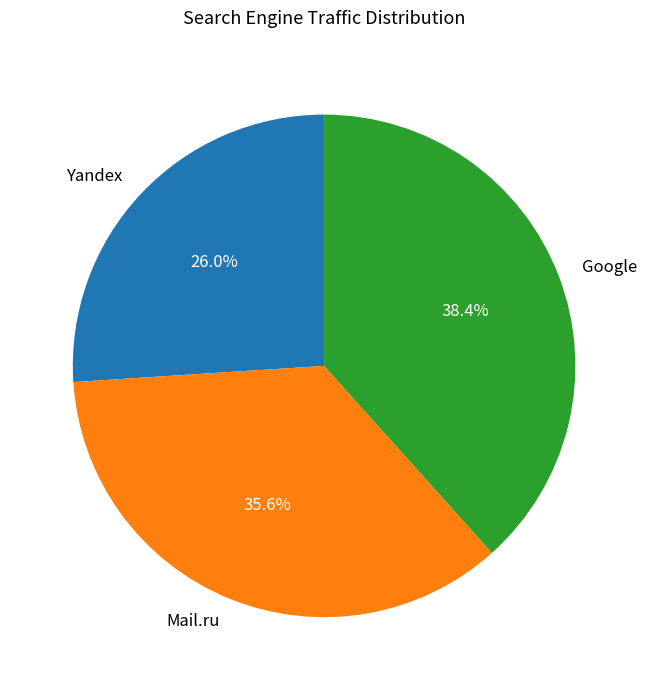

To the nearest percent, what percentage of the pie is Mail.ru?

36%